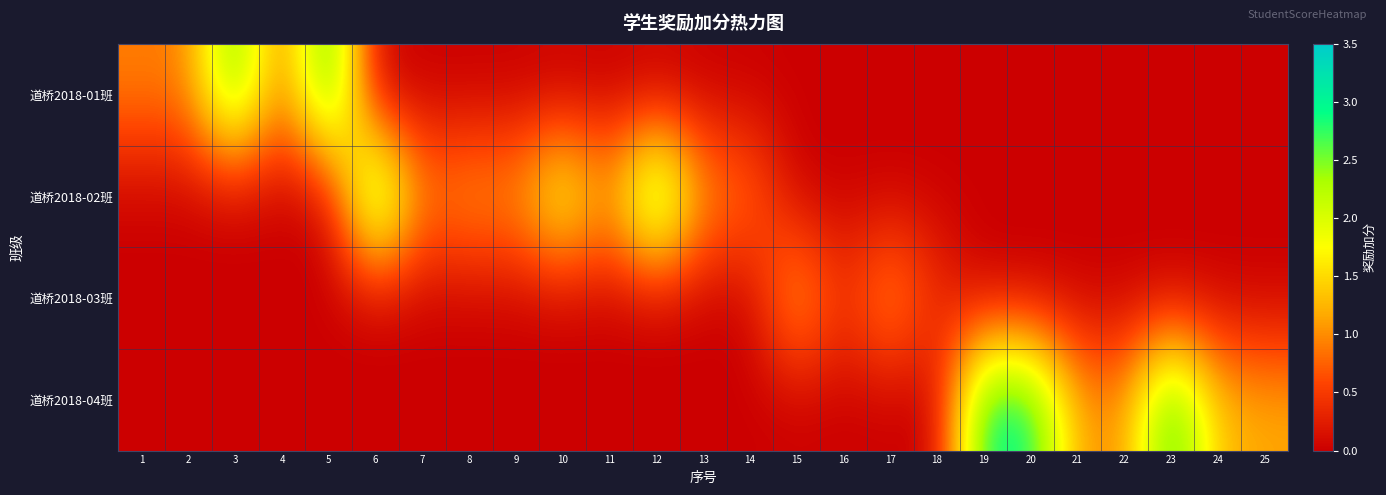

Reading left to right, list all the values displayed in this chart.

道桥2018-01班: 1=0.9	2=0.9	3=2.8	4=0.8	5=3.0	6=0.0	7=0.0	8=0.0	9=0.0	10=0.0	11=0.0	12=0.0	13=0.0	14=0.0	15=0.0	16=0.0	17=0.0	18=0.0	19=0.0	20=0.0	21=0.0	22=0.0	23=0.0	24=0.0	25=0.0
道桥2018-02班: 1=0.0	2=0.0	3=0.0	4=0.0	5=0.0	6=3.0	7=0.9	8=1.2	9=1.1	10=2.1	11=1.1	12=3.0	13=1.1	14=0.9	15=0.0	16=0.0	17=0.0	18=0.0	19=0.0	20=0.0	21=0.0	22=0.0	23=0.0	24=0.0	25=0.0
道桥2018-03班: 1=0.0	2=0.0	3=0.0	4=0.0	5=0.0	6=0.0	7=0.0	8=0.0	9=0.0	10=0.0	11=0.0	12=0.0	13=0.0	14=0.0	15=1.3	16=0.4	17=1.2	18=0.4	19=0.0	20=0.0	21=0.0	22=0.0	23=0.0	24=0.0	25=0.0
道桥2018-04班: 1=0.0	2=0.0	3=0.0	4=0.0	5=0.0	6=0.0	7=0.0	8=0.0	9=0.0	10=0.0	11=0.0	12=0.0	13=0.0	14=0.0	15=0.0	16=0.0	17=0.0	18=0.0	19=3.0	20=3.0	21=1.2	22=1.0	23=3.0	24=1.3	25=1.2